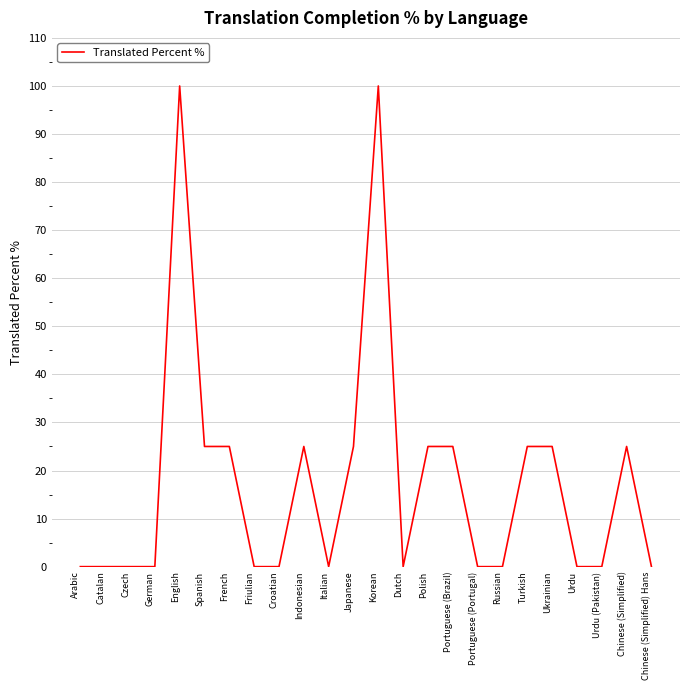

What is the sum of the values at Croatian and Portuguese (Brazil)?

25